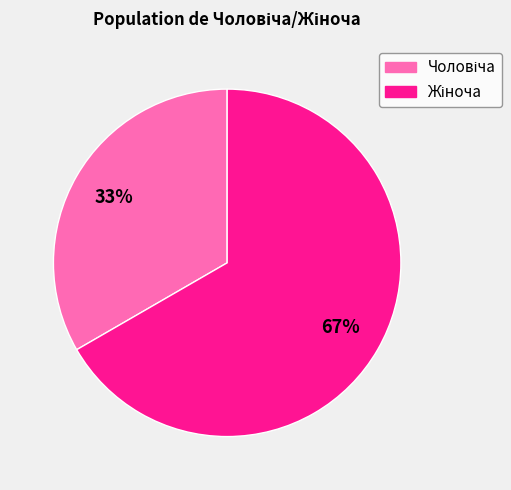

To the nearest percent, what is the average slice percentage?

50%